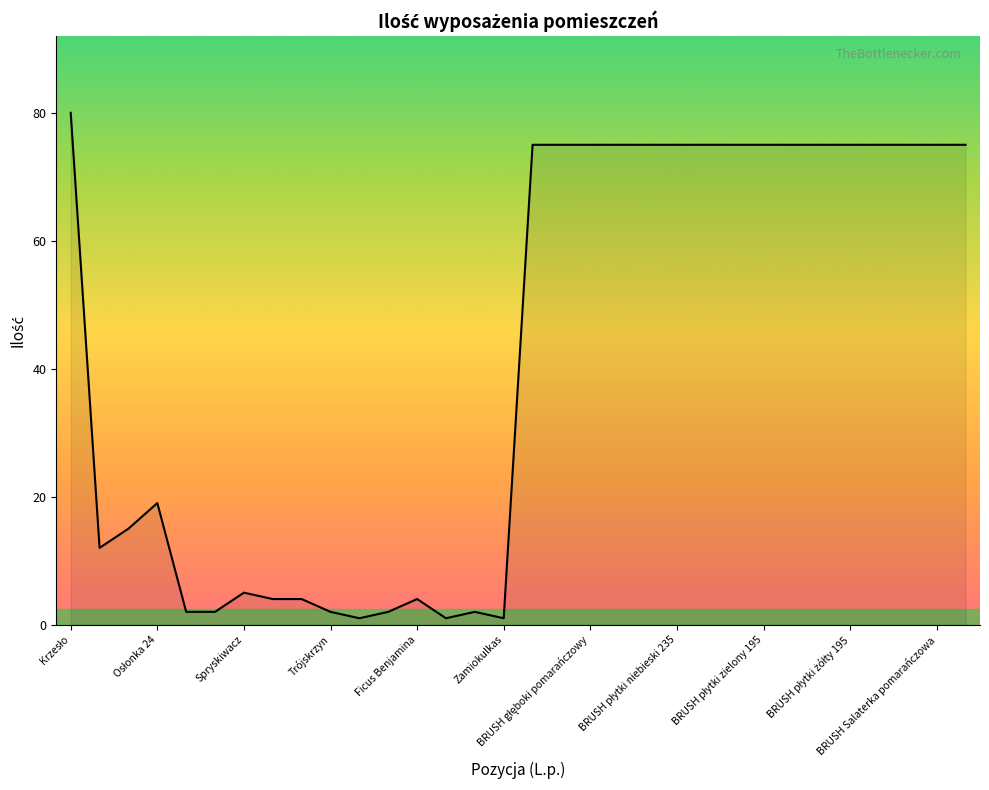

What is the difference between the maximum and minimum values?

79